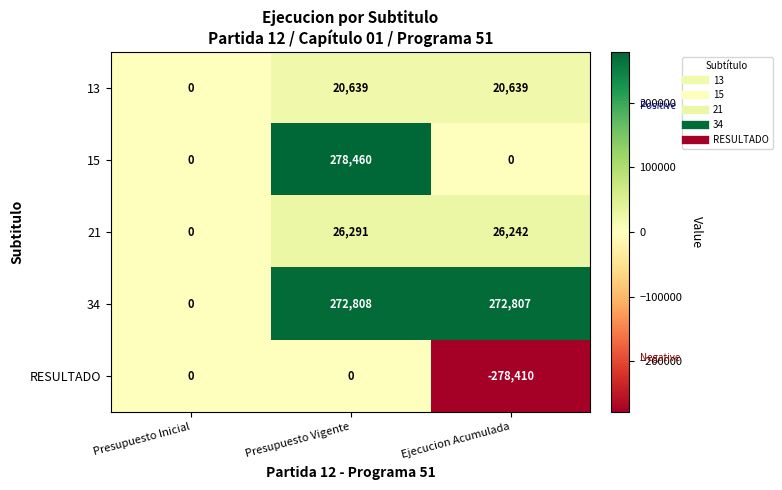

Where is 21 nearest to the value 13145?

Ejecucion Acumulada